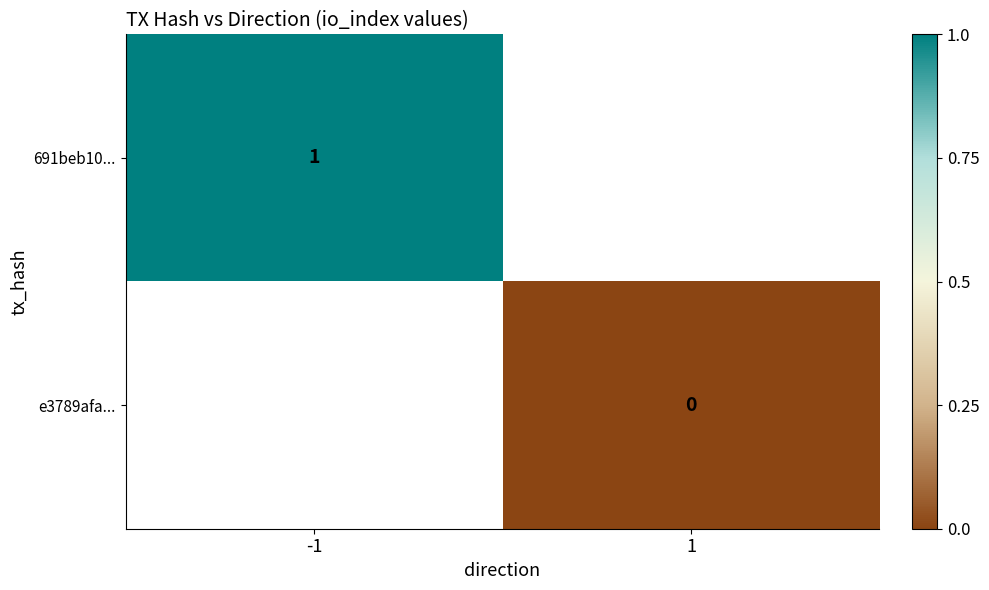

True or false: 691beb10... has a value of 1 at -1.

True